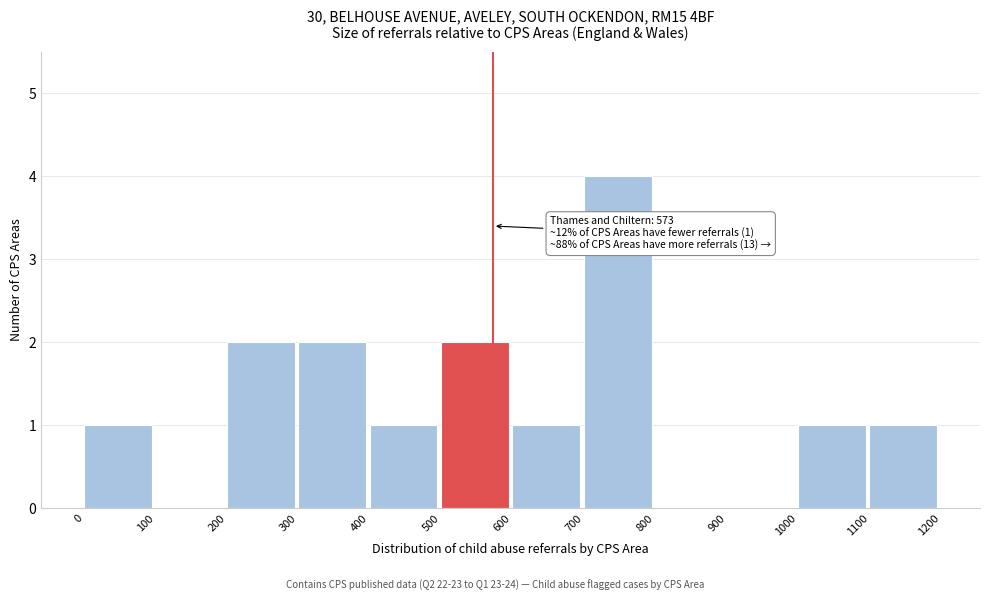

Over which range of the x-axis is the bar tallest?

700 to 800